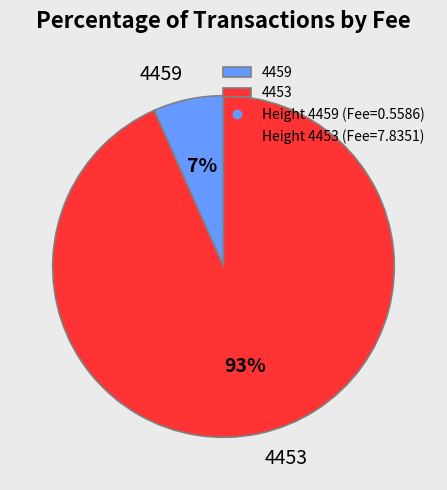

To the nearest percent, what is the combined percentage of 4453 and 4459?

100%